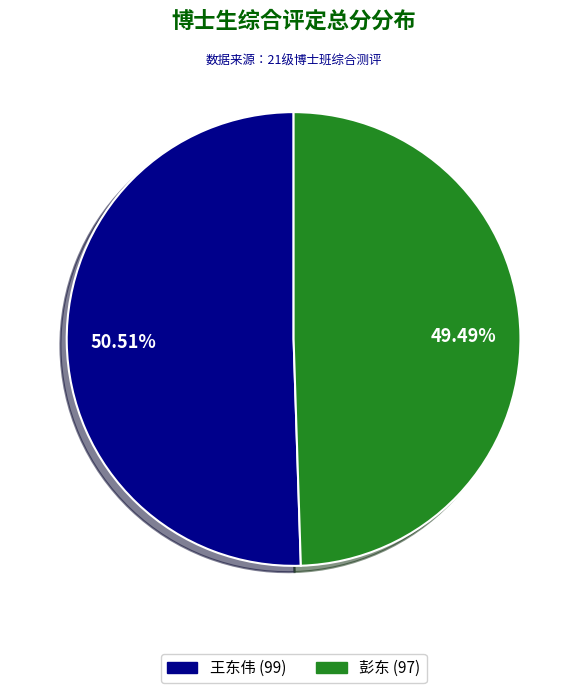

Which category accounts for the majority?

王东伟 (99)